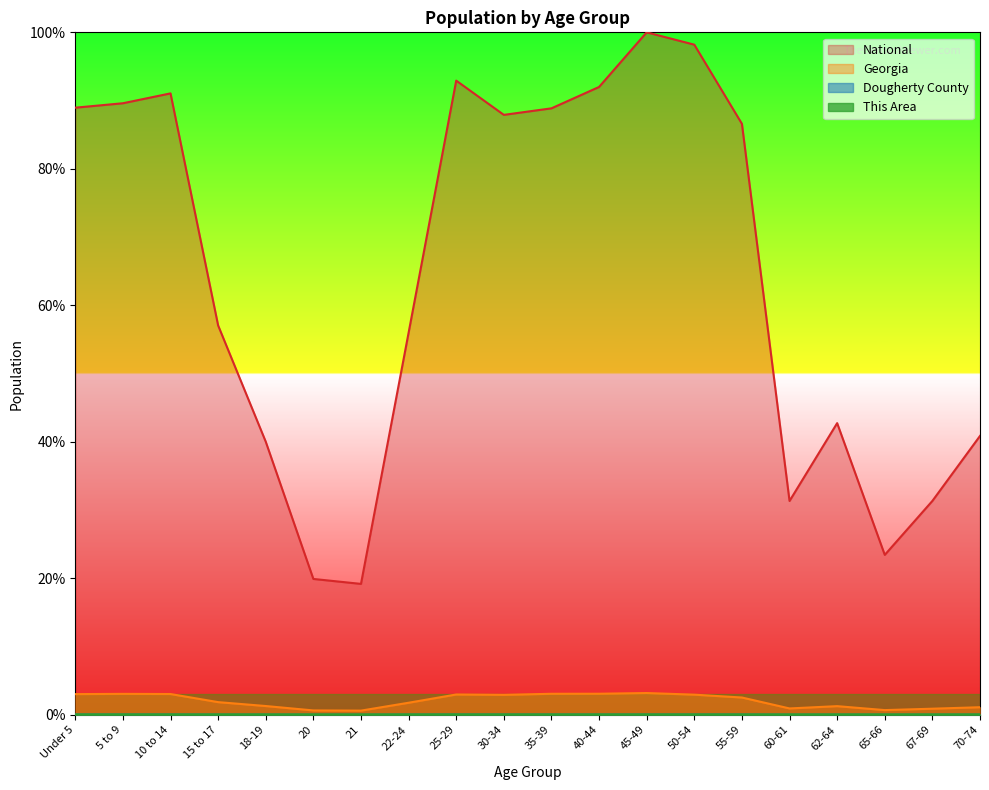

How many lines are shown in the chart?

4